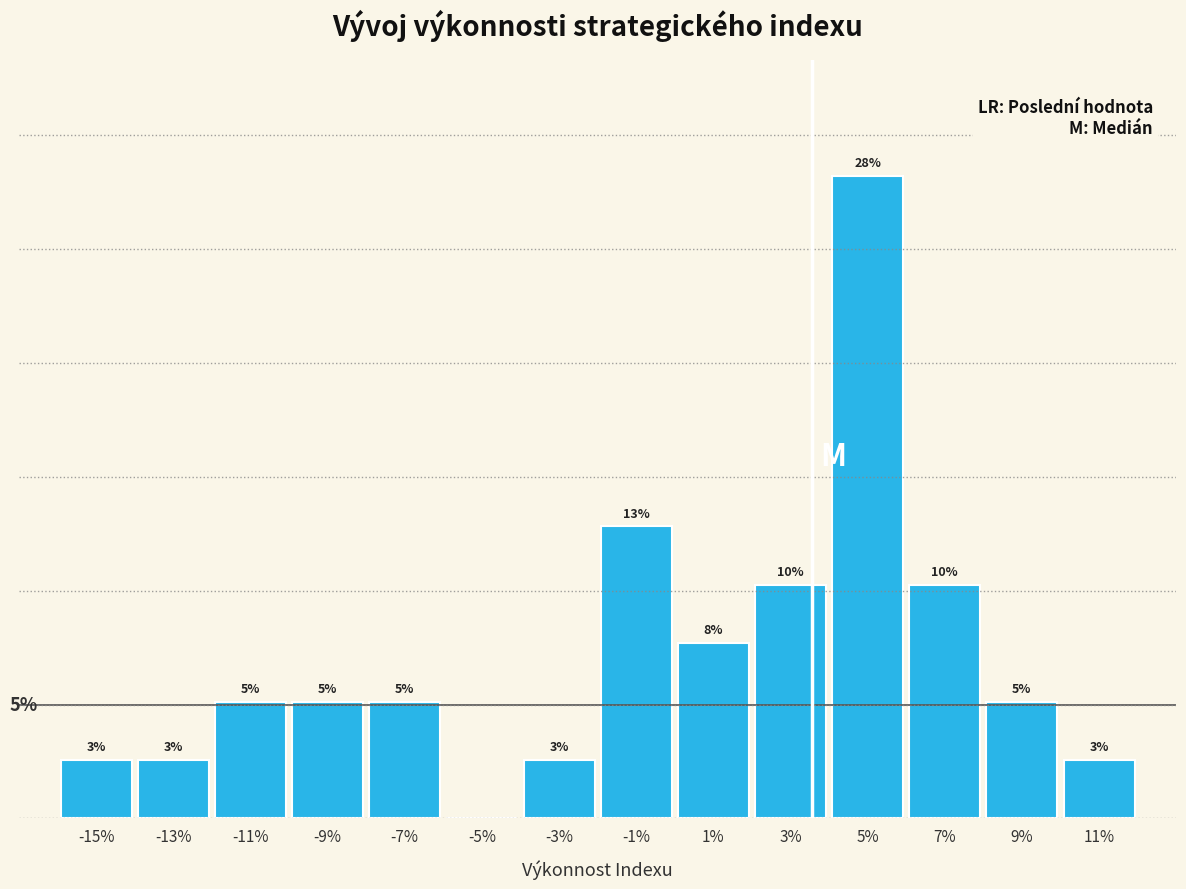

Are the bars horizontal?

No